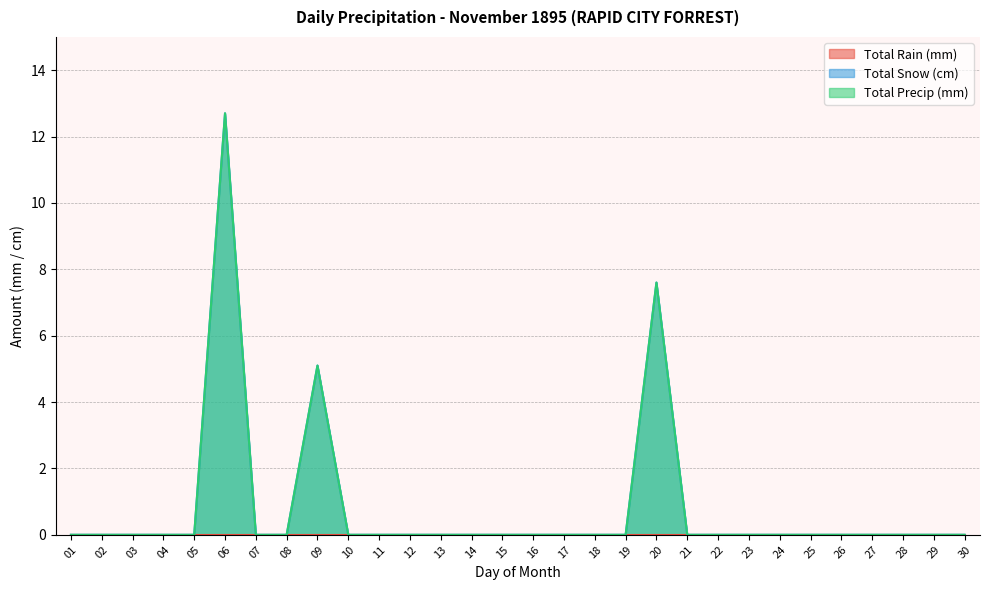

Reading left to right, transcribe all the data shown in this chart.

Total Snow (cm): 0.0	0.0	0.0	0.0	0.0	12.7	0.0	0.0	5.1	0.0	0.0	0.0	0.0	0.0	0.0	0.0	0.0	0.0	0.0	7.6	0.0	0.0	0.0	0.0	0.0	0.0	0.0	0.0	0.0	0.0
Total Precip (mm): 0.0	0.0	0.0	0.0	0.0	12.7	0.0	0.0	5.1	0.0	0.0	0.0	0.0	0.0	0.0	0.0	0.0	0.0	0.0	7.6	0.0	0.0	0.0	0.0	0.0	0.0	0.0	0.0	0.0	0.0